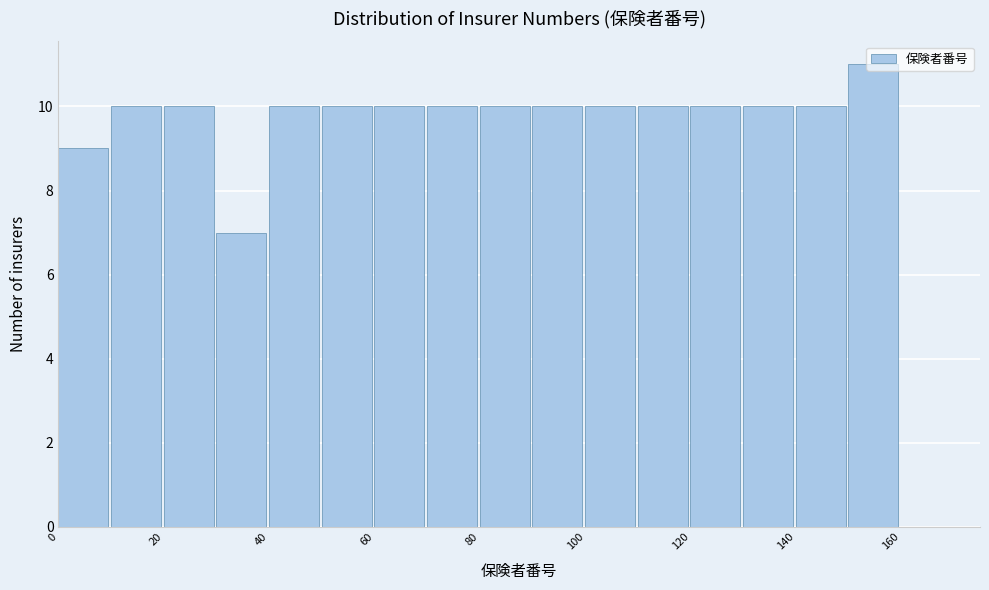

Reading left to right, transcribe this chart: for each bar, give the range it covers on the x-axis and its height. The values are not printed on the chart, so give them approximately, as read against the axis.

0 to 10: 9
10 to 20: 10
20 to 30: 10
30 to 40: 7
40 to 50: 10
50 to 60: 10
60 to 70: 10
70 to 80: 10
80 to 90: 10
90 to 100: 10
100 to 110: 10
110 to 120: 10
120 to 130: 10
130 to 140: 10
140 to 150: 10
150 to 160: 11